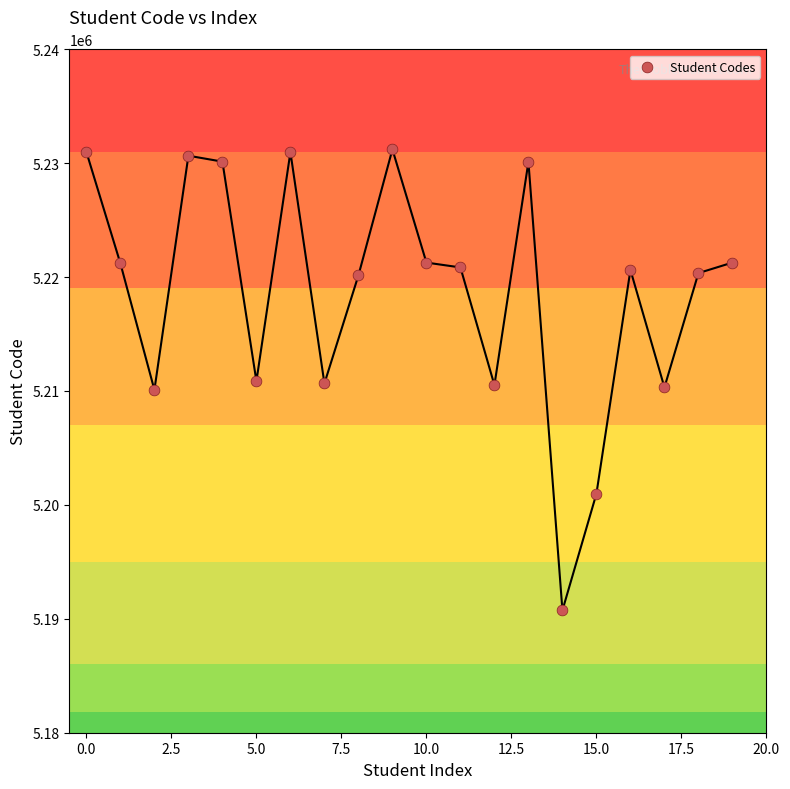

What is the range of Y values (max minus min)?

40470